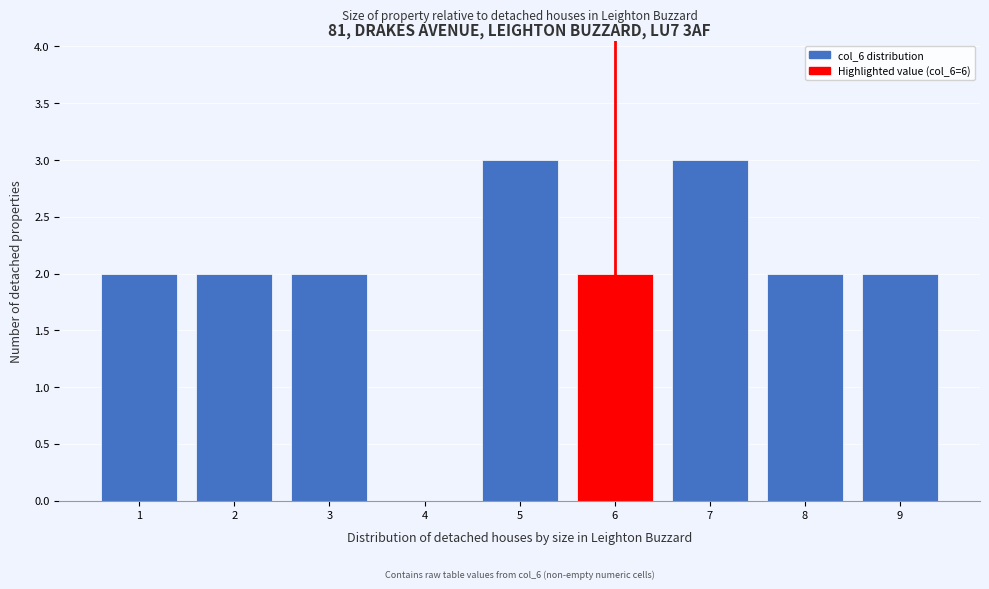

Reading left to right, list all the values displayed in this chart.

1=2	2=2	3=2	4=0	5=3	6=2	7=3	8=2	9=2